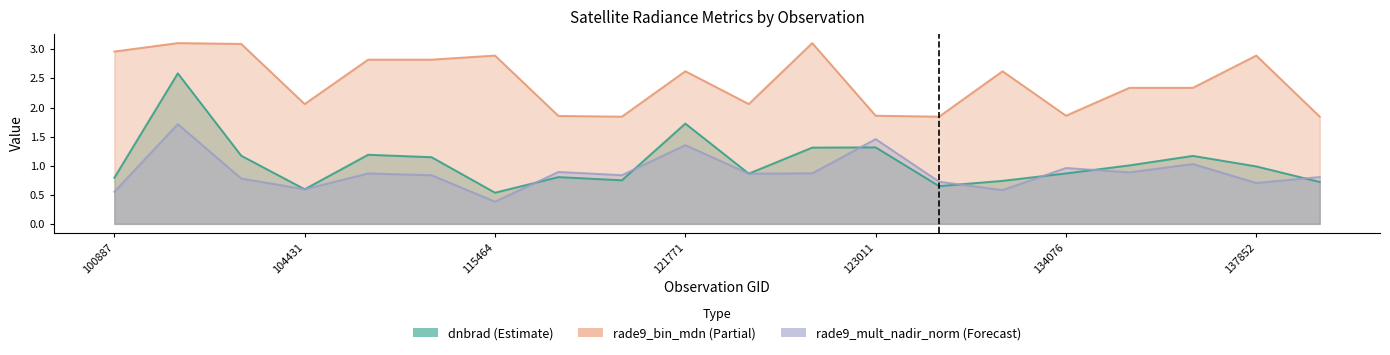

True or false: rade9_bin_mdn and dnbrad cross at least once.

False